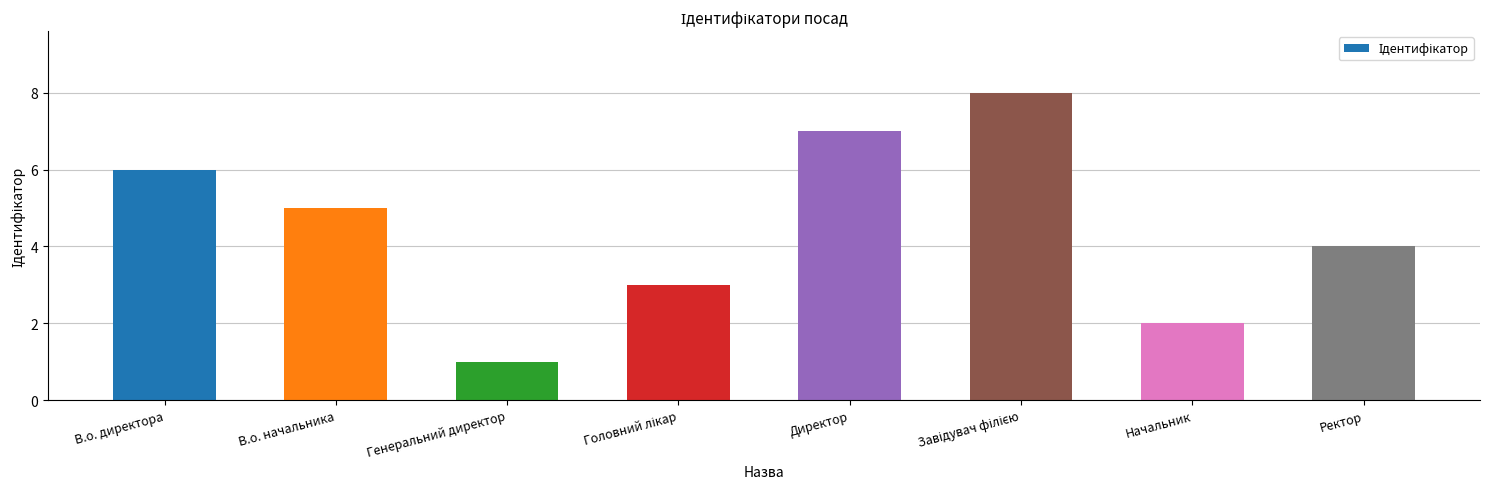

What is the change in value from В.о. директора to Начальник?

-4